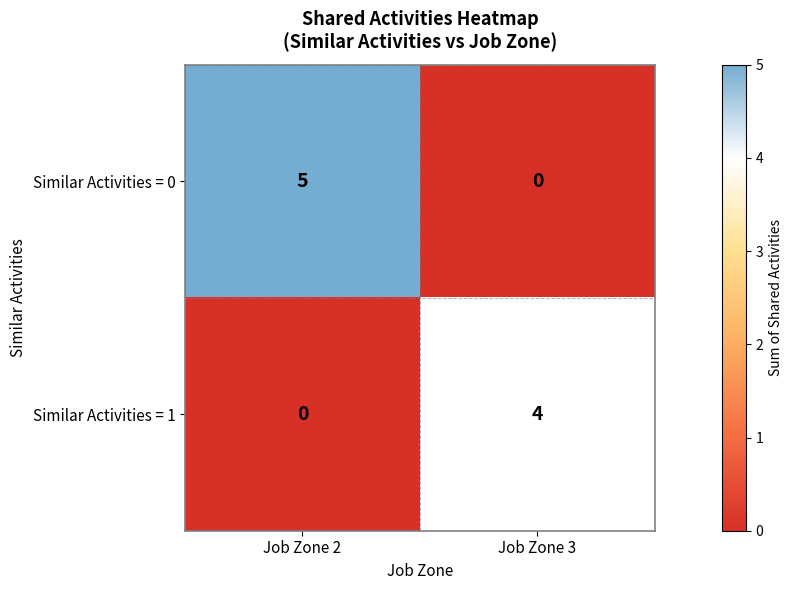

How many data points does each series have?

2